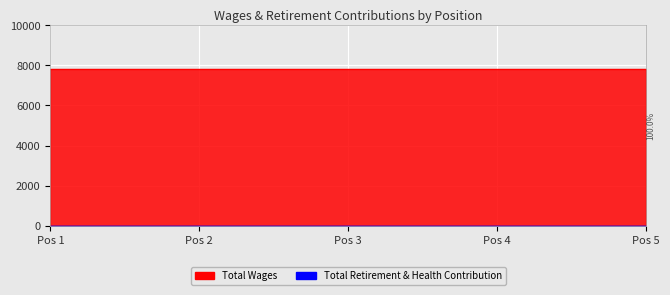

Which series has the largest total across all categories?

Total Wages